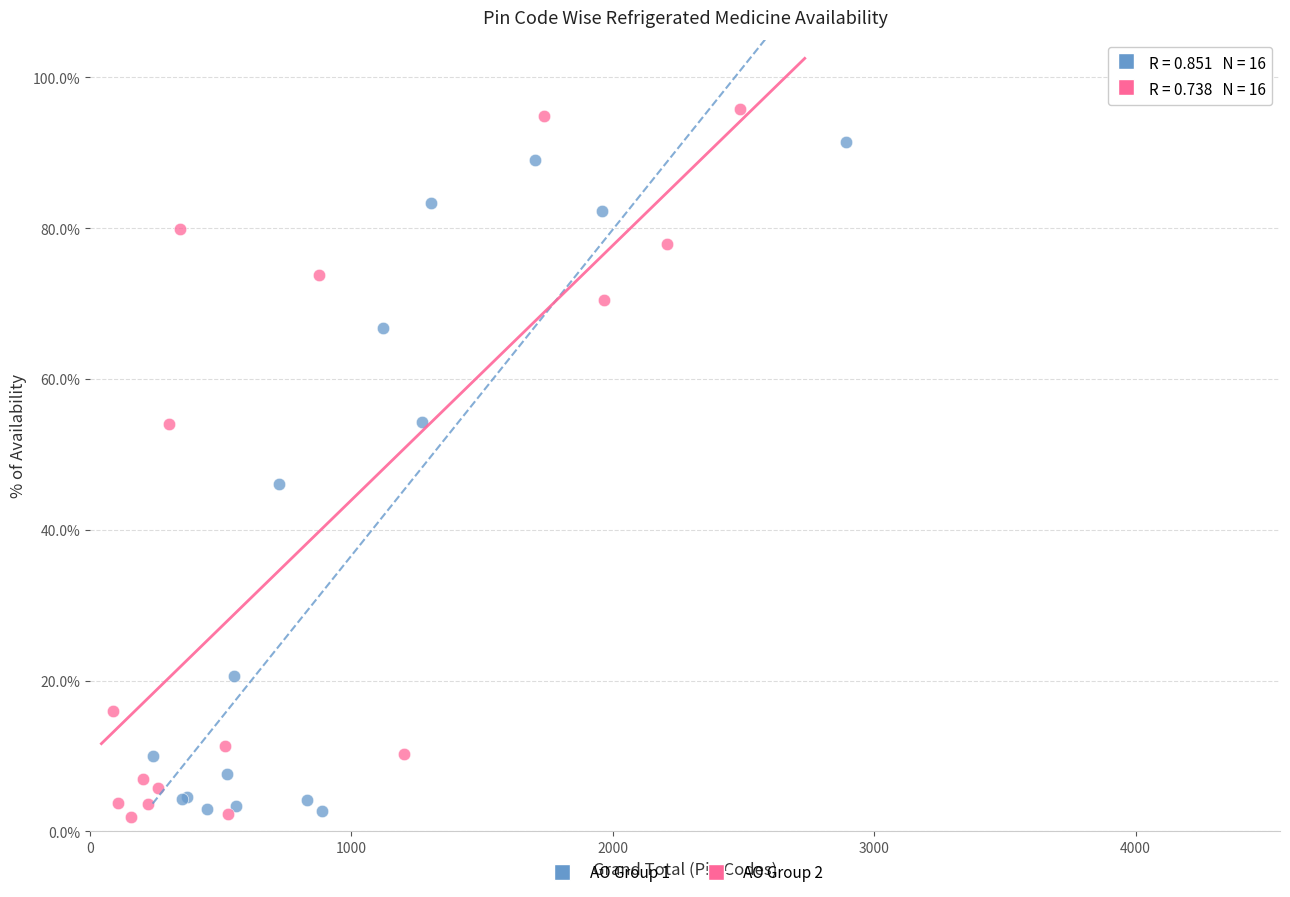

Which series has the widest spread of Y values?

AO Group 2